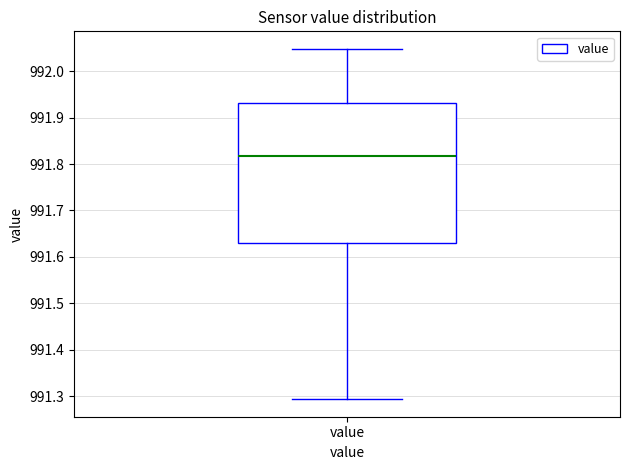

Transcribe this box plot: give where the median line is, the range the box spans, and where the two whiskers end, as read against the y-axis. The values are not printed on the chart, so give them approximately, as read against the axis.

median 991.82, box 991.63 to 991.93, whiskers 991.29 to 992.05